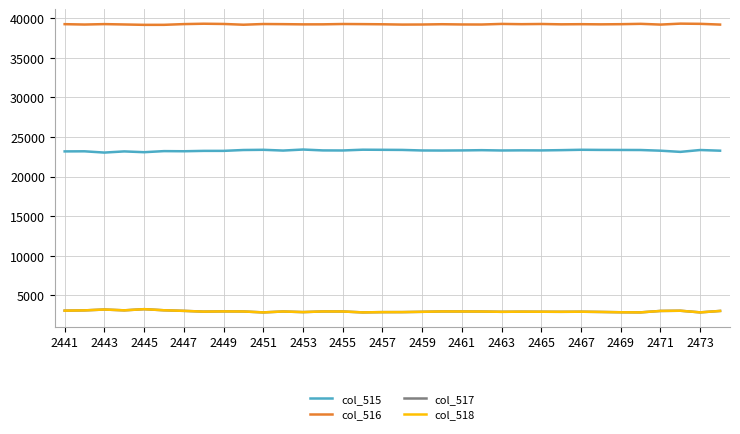

What is the minimum value for col_515?

23044